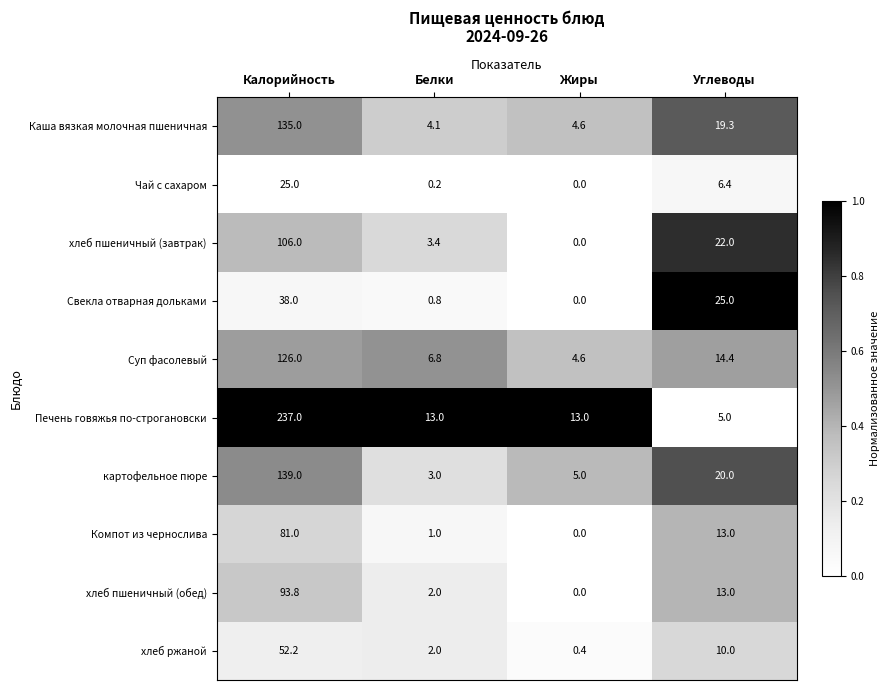

How many series are shown in this chart?

10